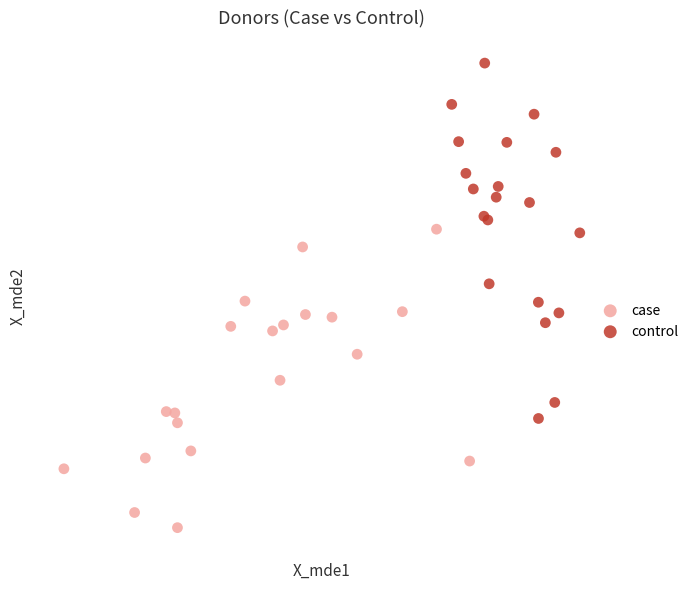

Which series has the largest Y range (max minus min)?

control